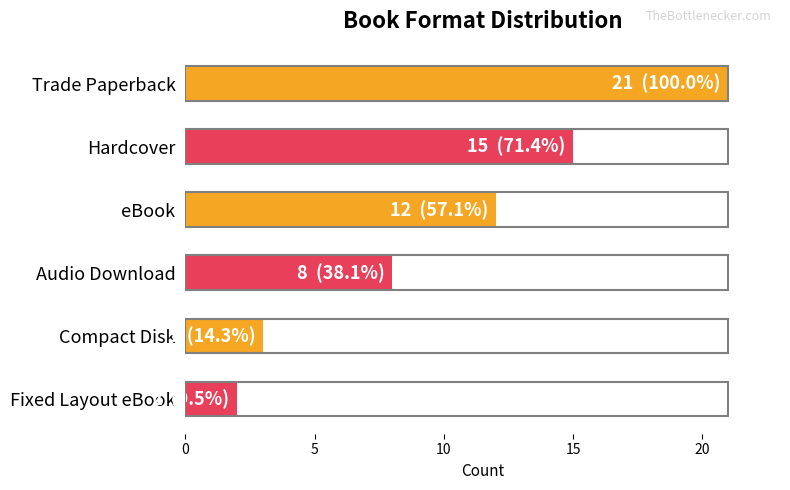

What is the difference between the maximum and minimum values?

19